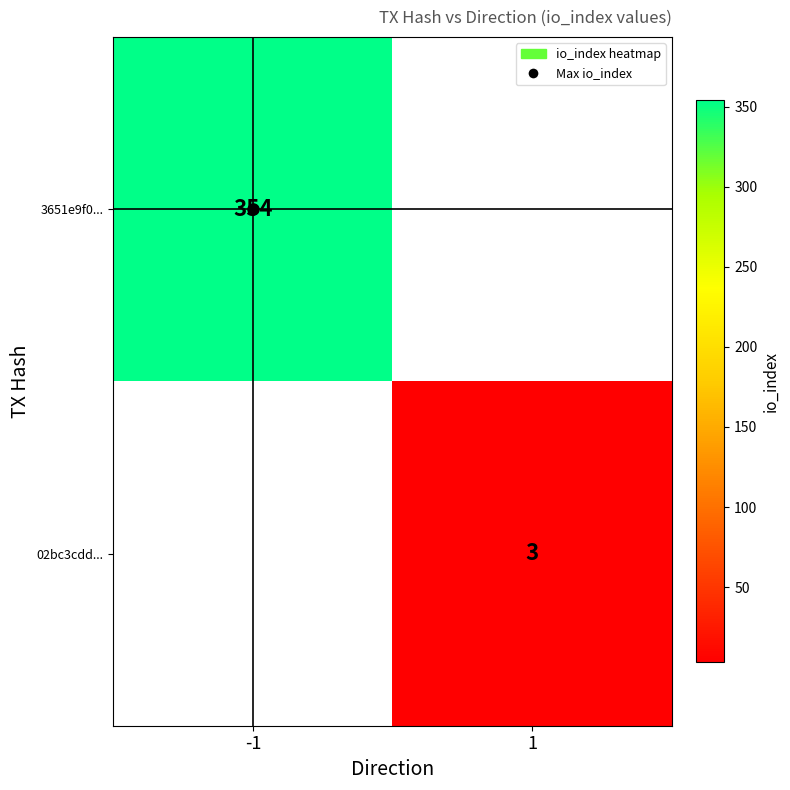

At which label does 02bc3cdd... reach its peak?

-1